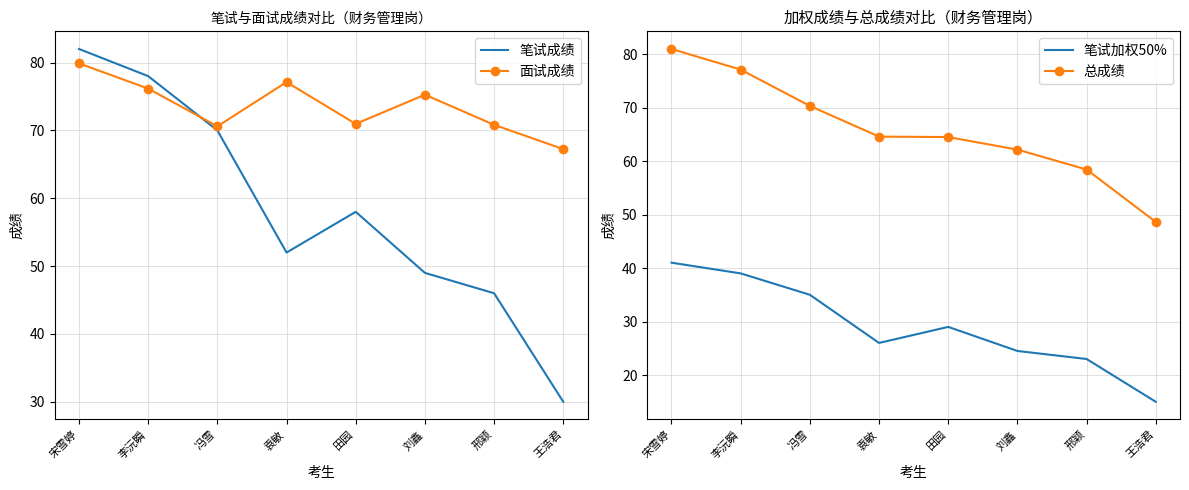

At which category does the chart reach its peak across all series?

宋雪婷